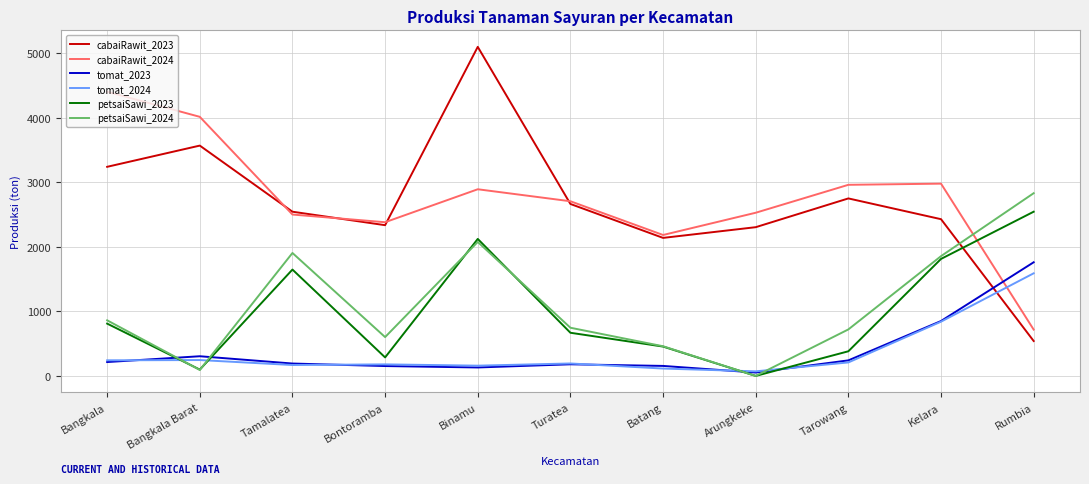

Rank the series at Rumbia from highest to lowest value.

petsaiSawi_2024, petsaiSawi_2023, tomat_2023, tomat_2024, cabaiRawit_2024, cabaiRawit_2023